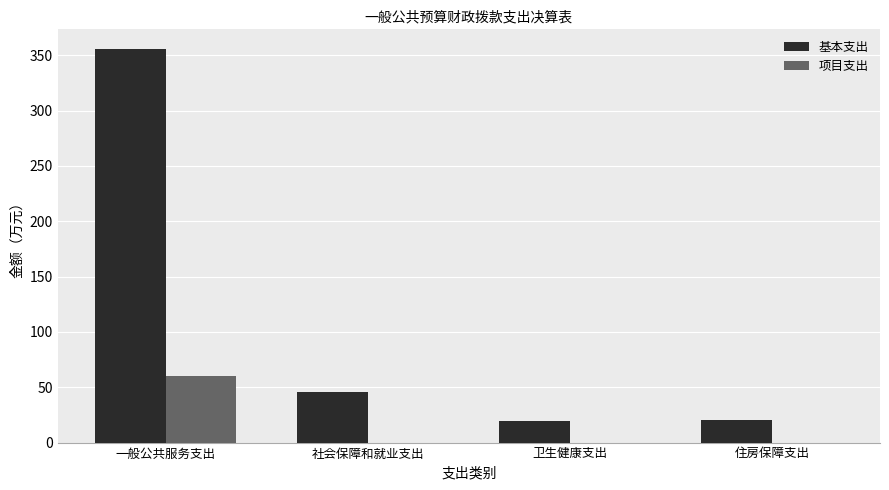

What is the sum of all 项目支出 values?

60.4